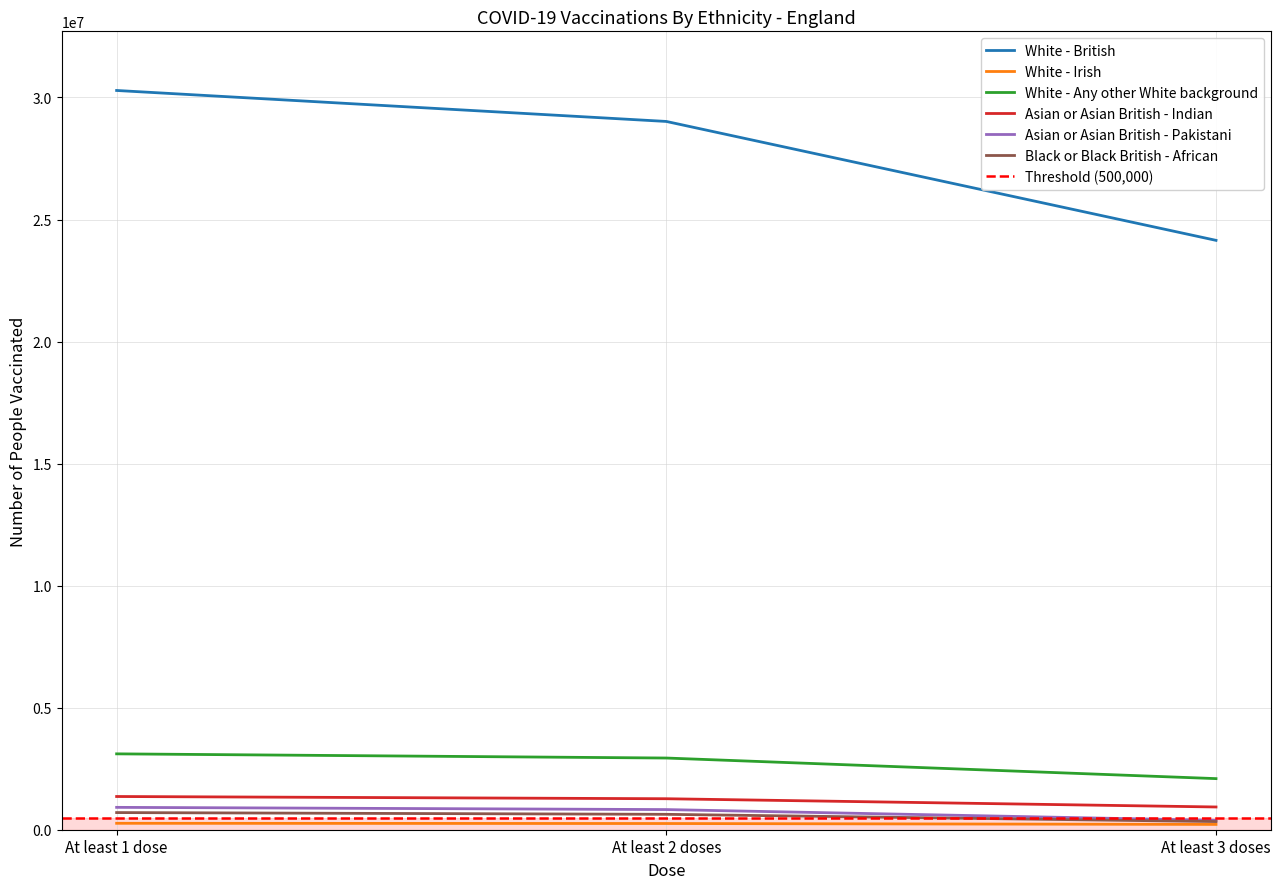

Is it true that White - British equals 7651277 at At least 2 doses?

False